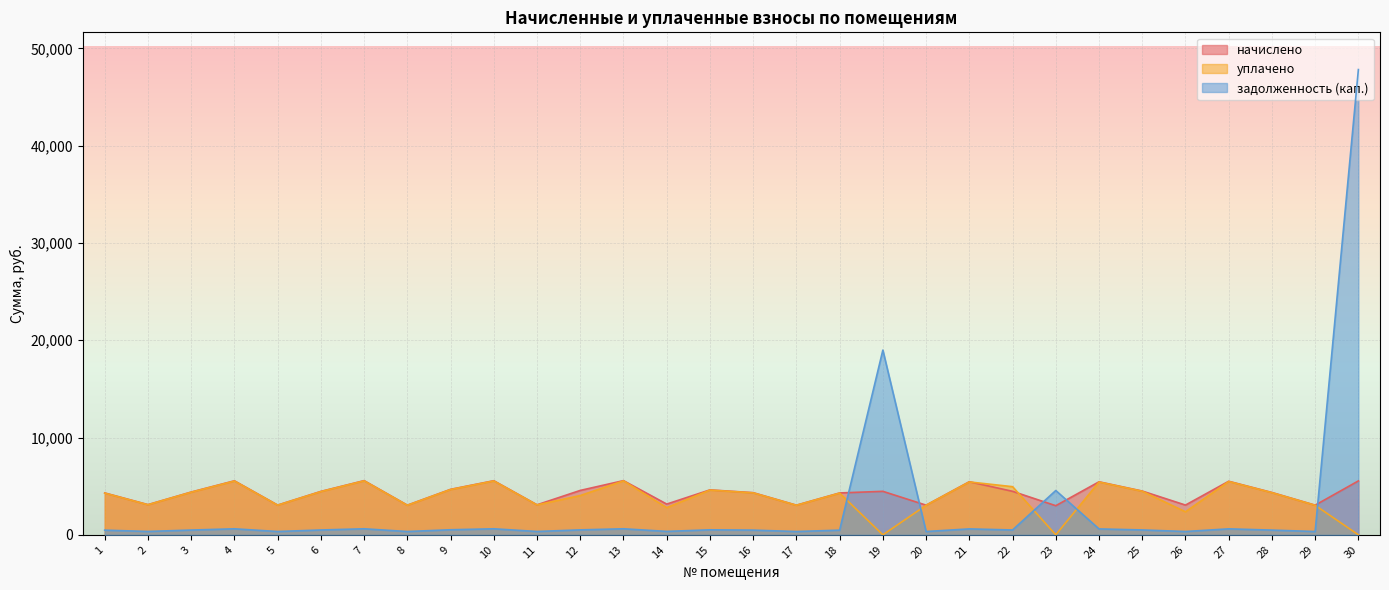

At which category does the chart reach its minimum across all series?

19